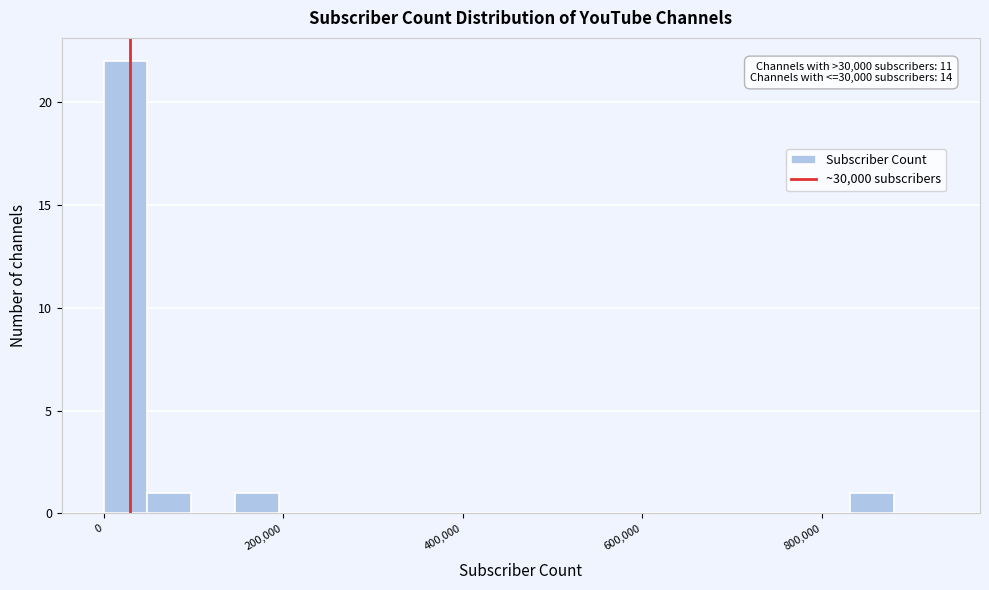

Read against the x-axis, roughly where is the centre of the tallest bar?

20000